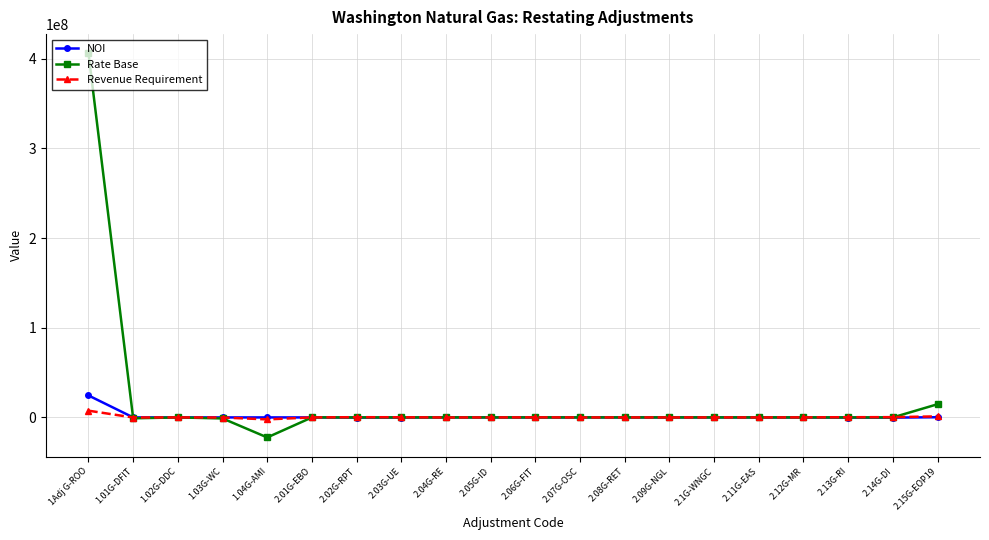

Count the number of data series in this chart.

3